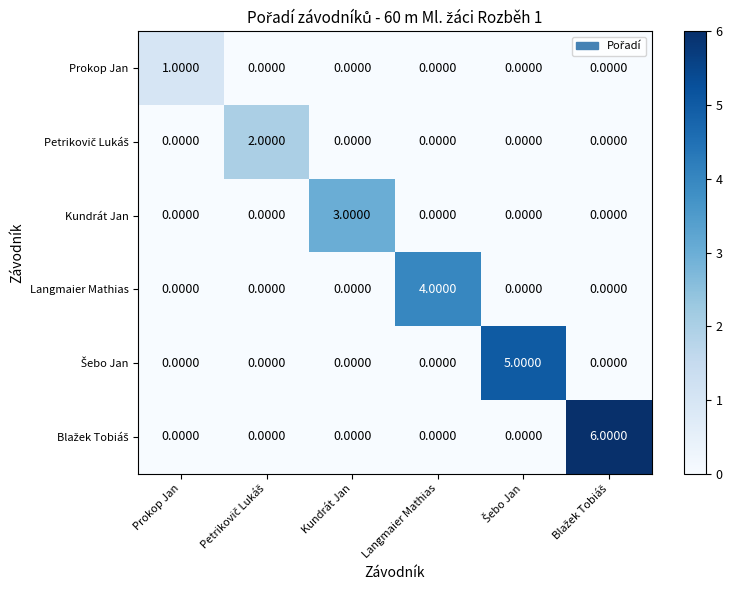

At which label does Prokop Jan reach its peak?

Prokop Jan